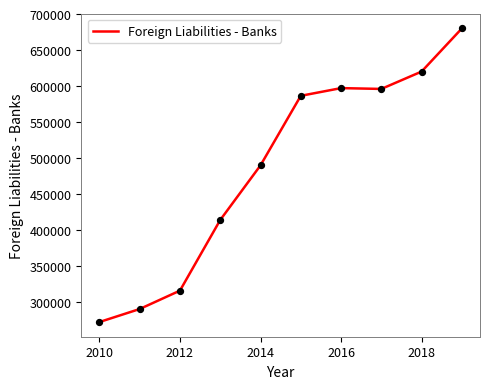

What is the difference between the maximum and minimum values?

408280